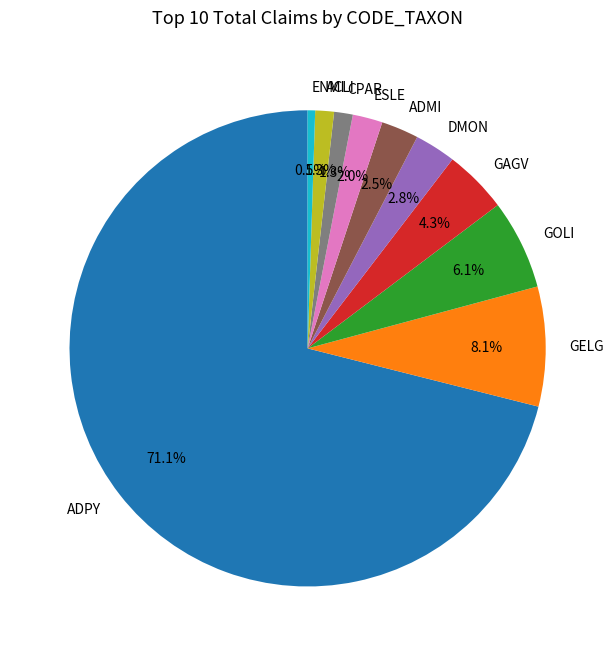

To the nearest percent, what is the difference between the largest and smallest slice percentages?

71%